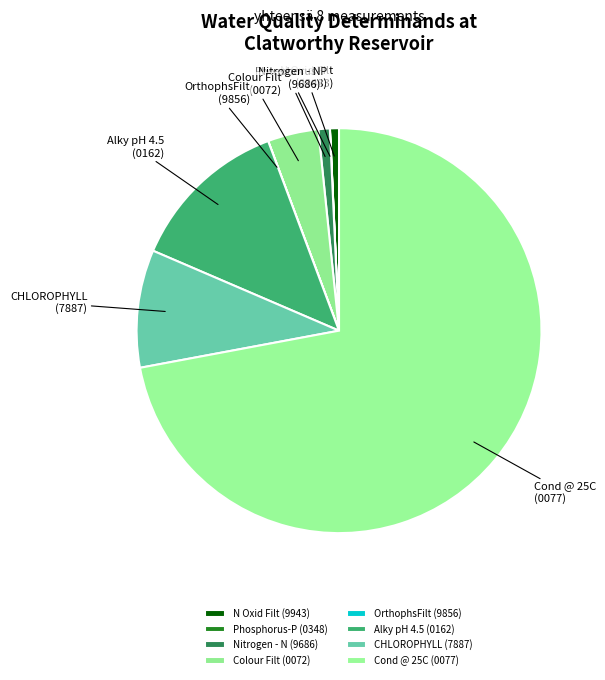

True or false: Colour Filt (0072) accounts for 4% of the total.

True